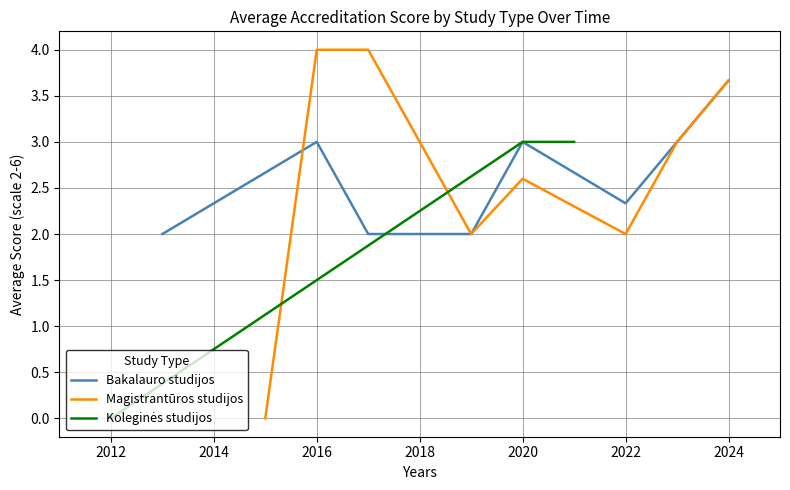

True or false: Bakalauro studijos has a value of 3.0 at 2016.

True